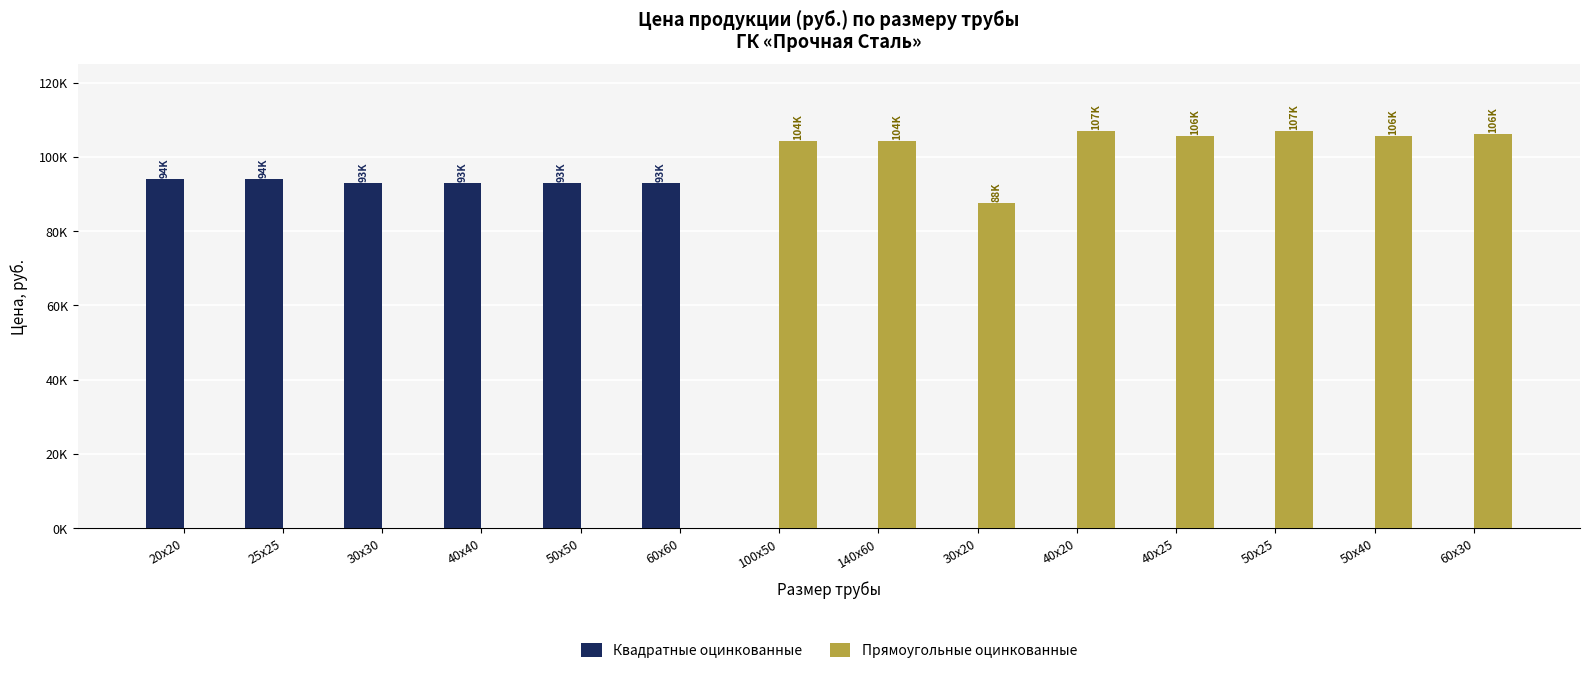

Does the chart contain stacked bars?

No